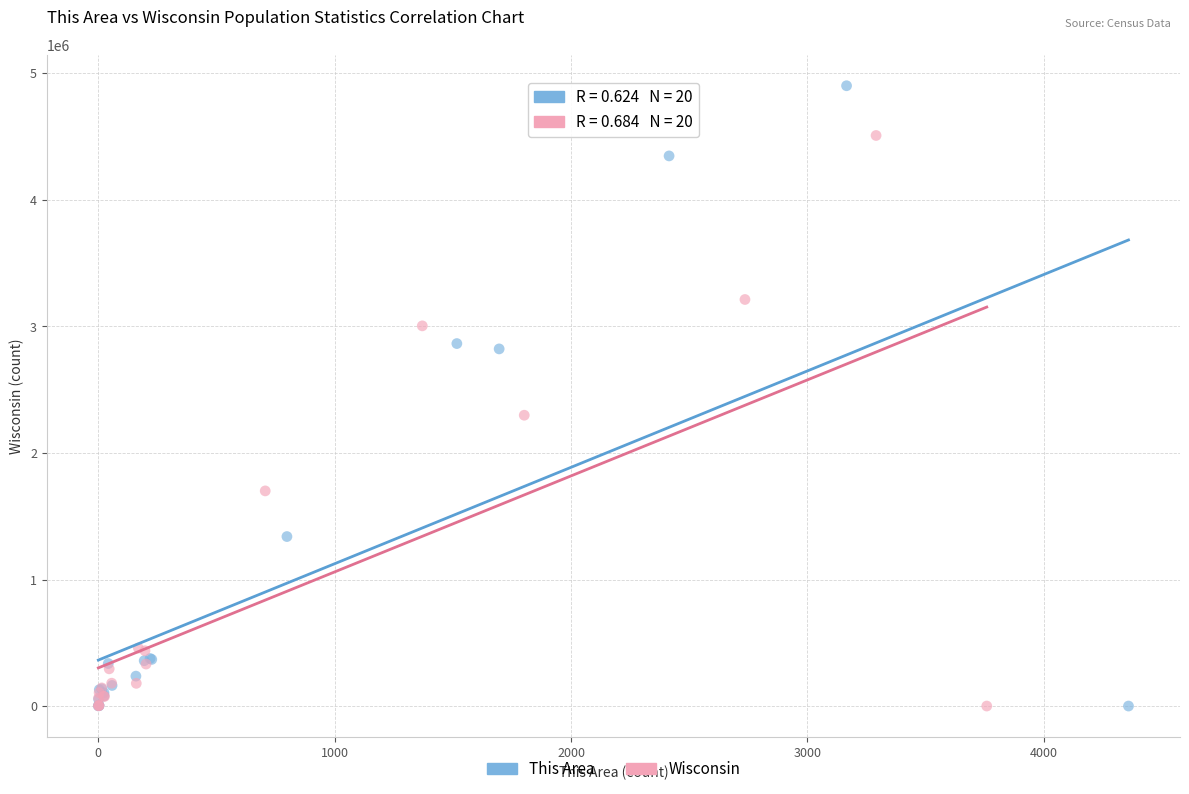

Which series has the widest spread of Y values?

This Area